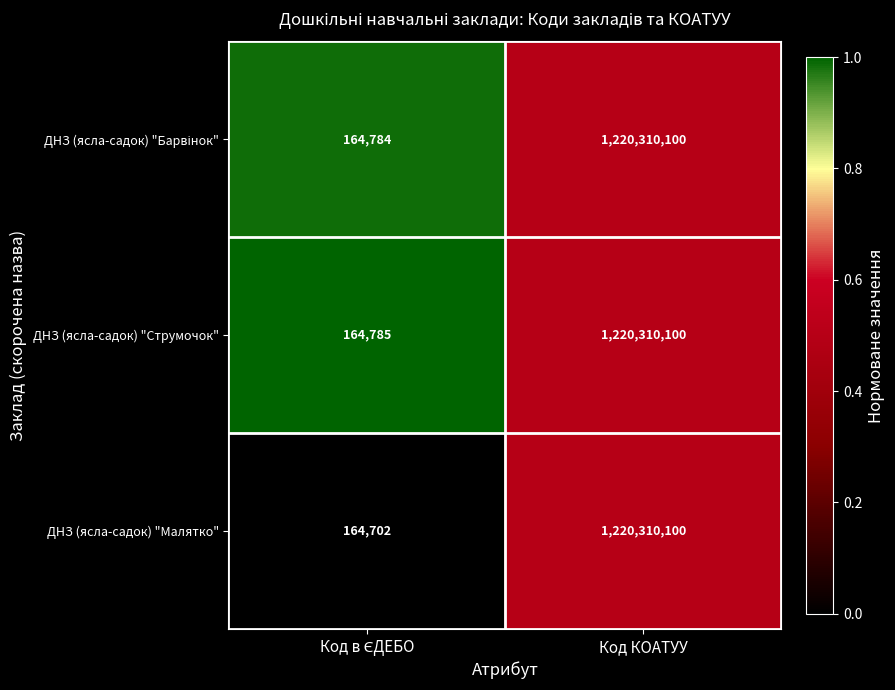

At which category does the chart reach its peak across all series?

Код КОАТУУ